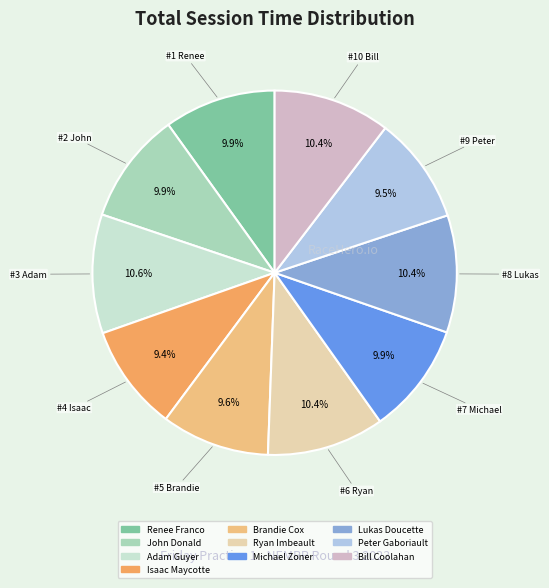

Does Brandie Cox account for over 50% of the chart?

No